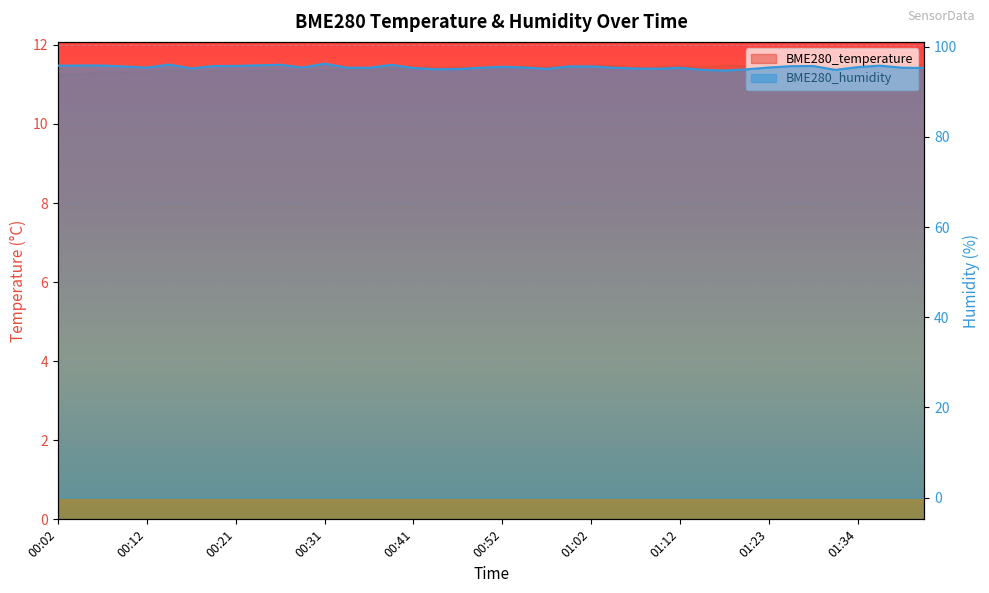

What is the sum of all BME280_temperature values?

456.1